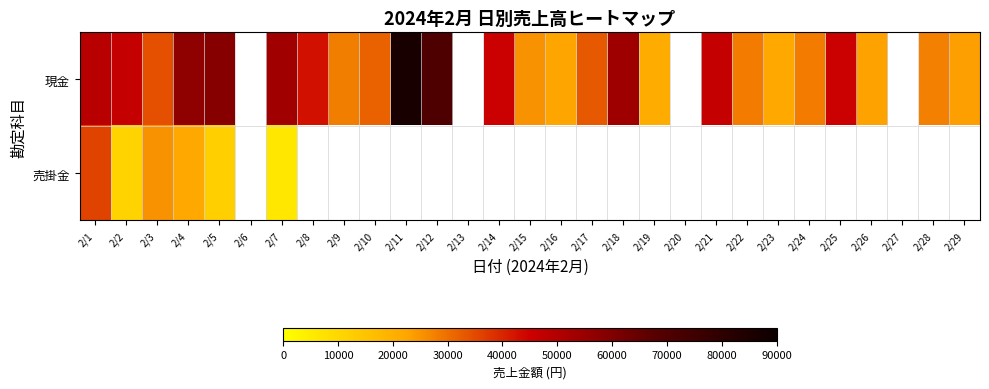

The value of 現金 at 2/25 is 67701.5. True or false?

False